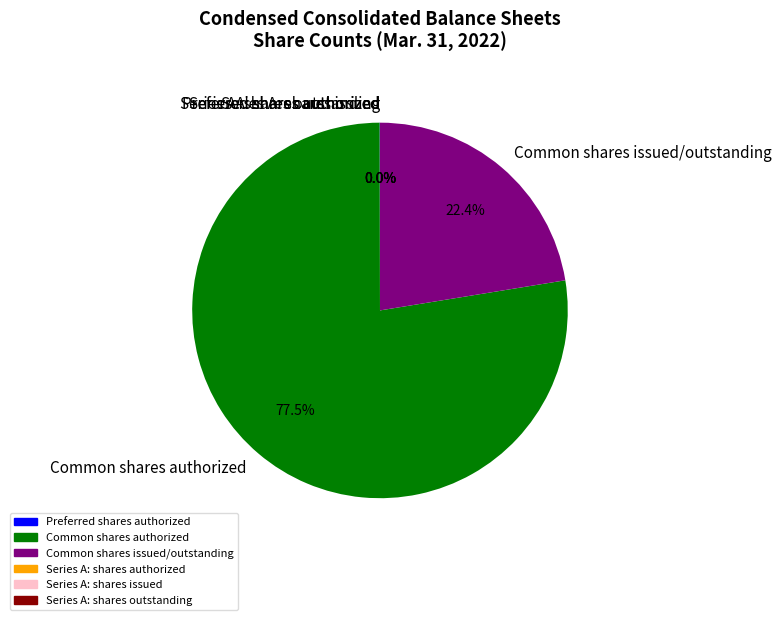

Which slice represents more than half of the pie?

Common shares authorized